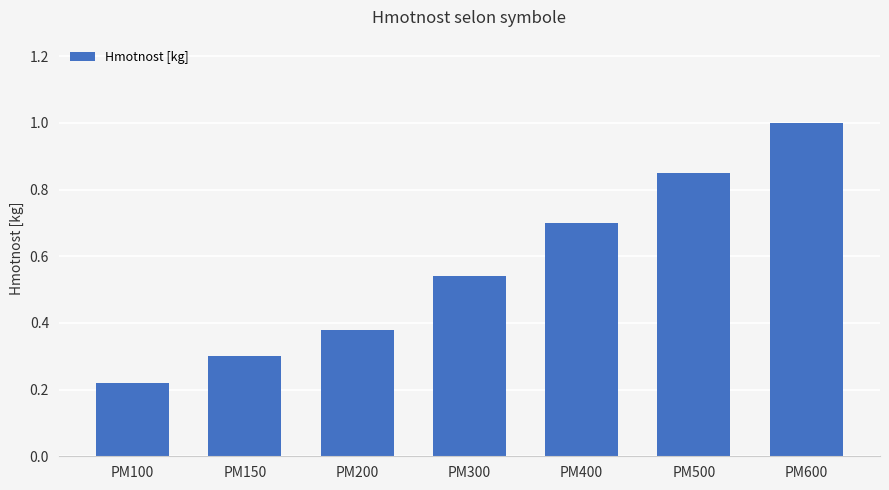

At which category does the chart reach its minimum across all series?

PM100